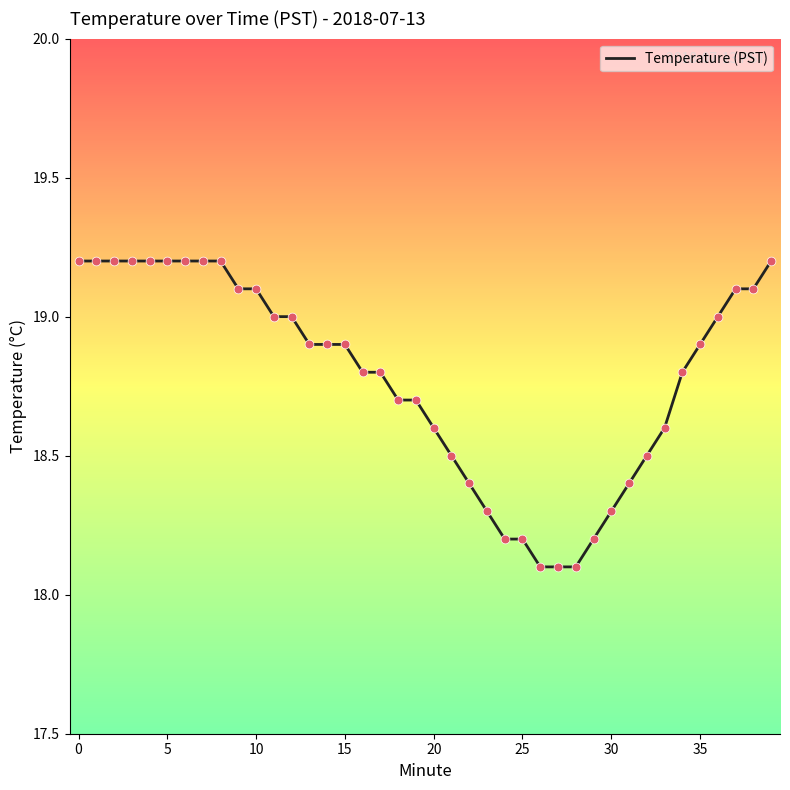

What is the maximum value shown in the chart?

19.2